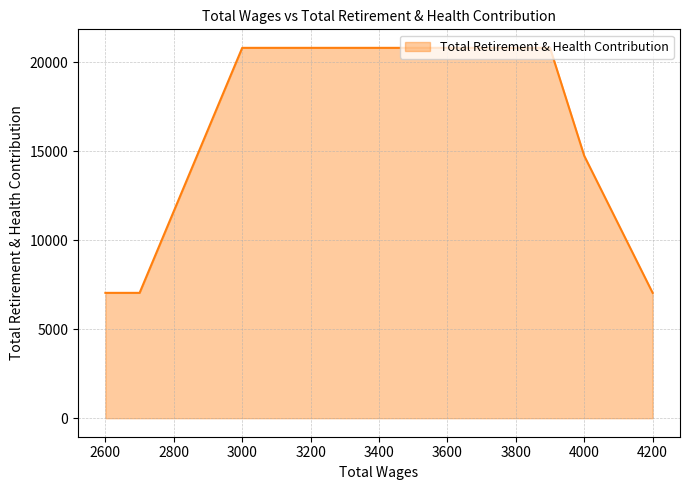

What is the smallest value displayed?

7040